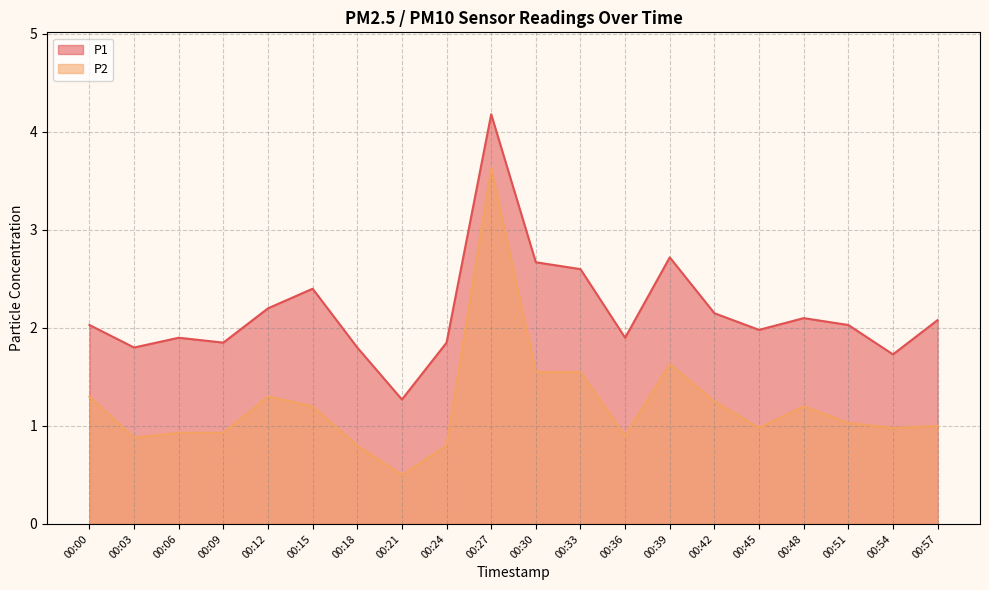

Reading right to left, transcribe all the data shown in this chart.

P1: 00:57=2.1	00:54=1.7	00:51=2.0	00:48=2.1	00:45=2.0	00:42=2.1	00:39=2.7	00:36=1.9	00:33=2.6	00:30=2.7	00:27=4.2	00:24=1.9	00:21=1.3	00:18=1.8	00:15=2.4	00:12=2.2	00:09=1.9	00:06=1.9	00:03=1.8	00:00=2.0
P2: 00:57=1.0	00:54=1.0	00:51=1.0	00:48=1.2	00:45=1.0	00:42=1.2	00:39=1.6	00:36=0.9	00:33=1.6	00:30=1.6	00:27=3.6	00:24=0.8	00:21=0.5	00:18=0.8	00:15=1.2	00:12=1.3	00:09=0.9	00:06=0.9	00:03=0.9	00:00=1.3